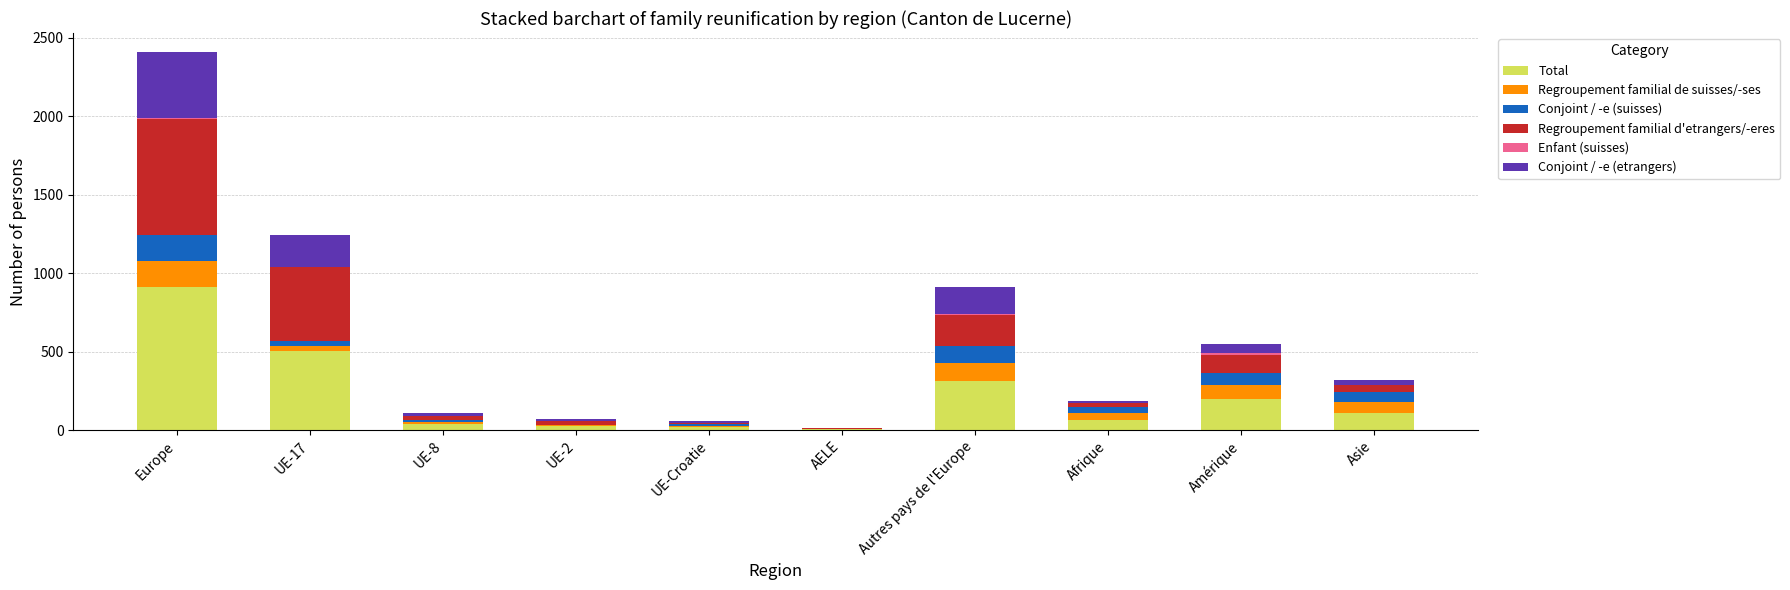

At which category is the sum across all series the highest?

Europe